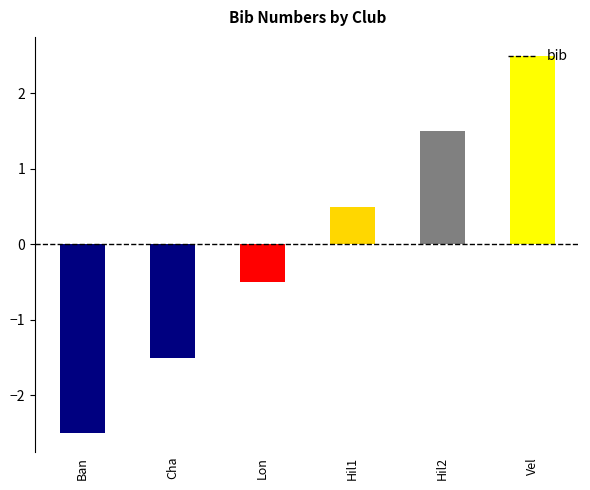

List the labels in order of value, smallest first.

Ban, Cha, Lon, Hil1, Hil2, Vel